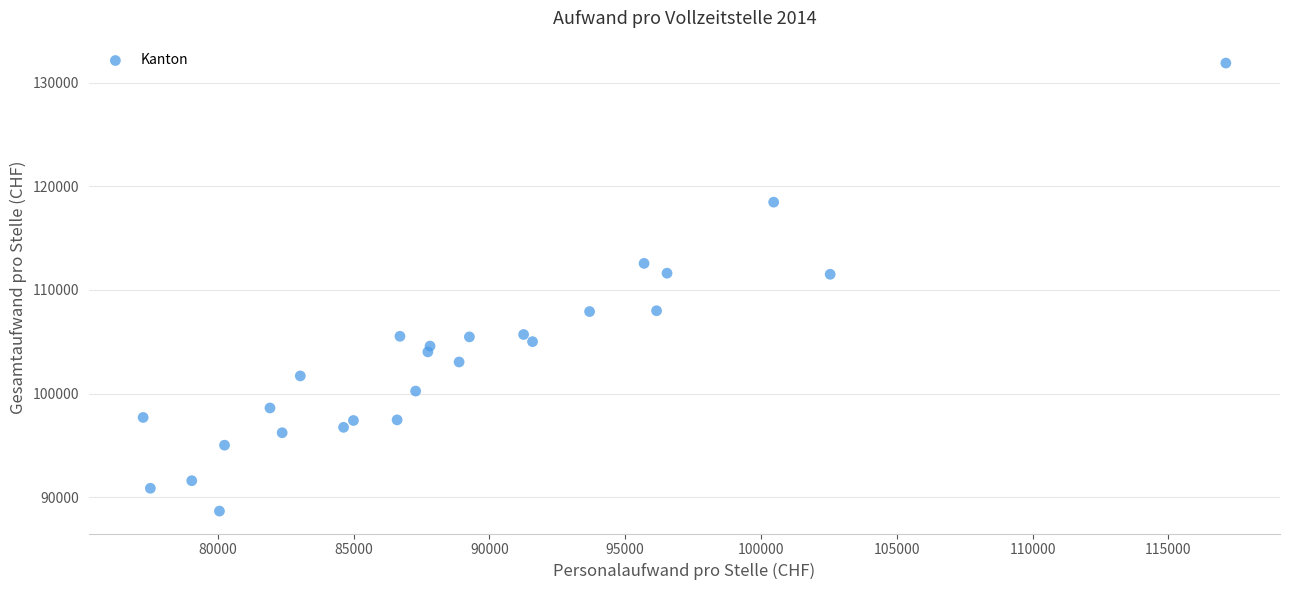

What is the range of X values (max minus min)?

39868.8